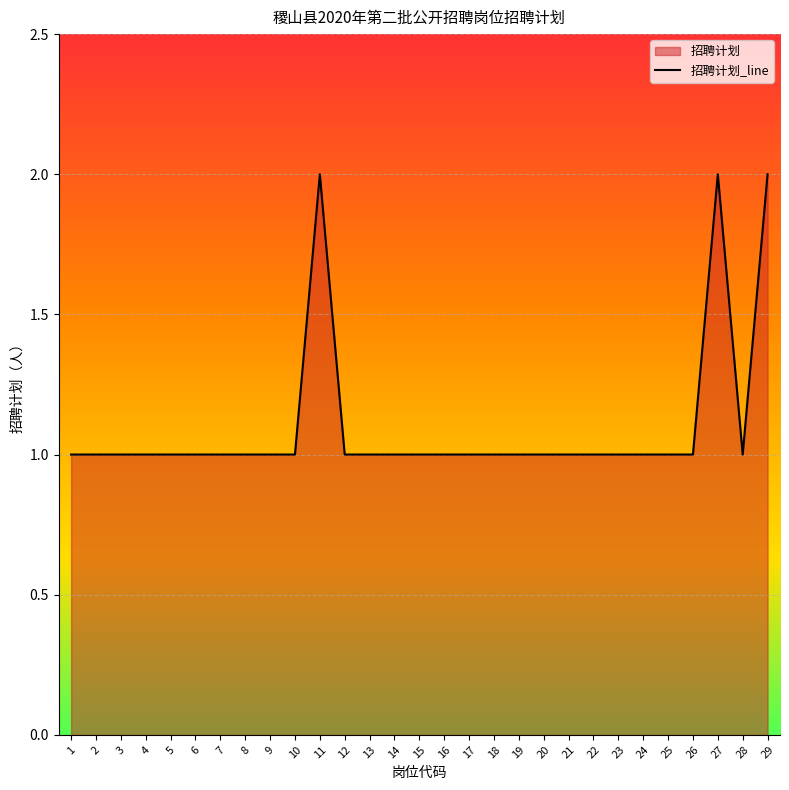

How many lines are shown in the chart?

1